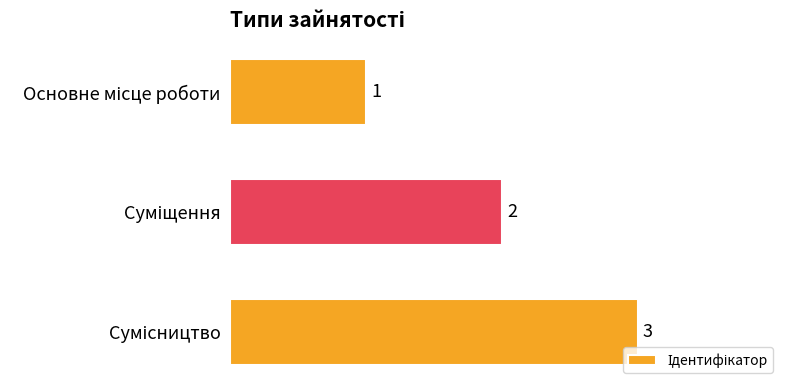

What is the value of the 3rd bar from the top?

3